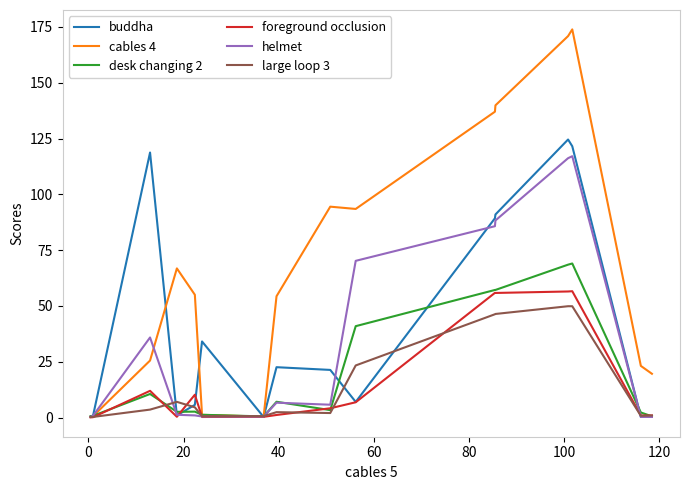

Which series has the largest total across all categories?

cables 4